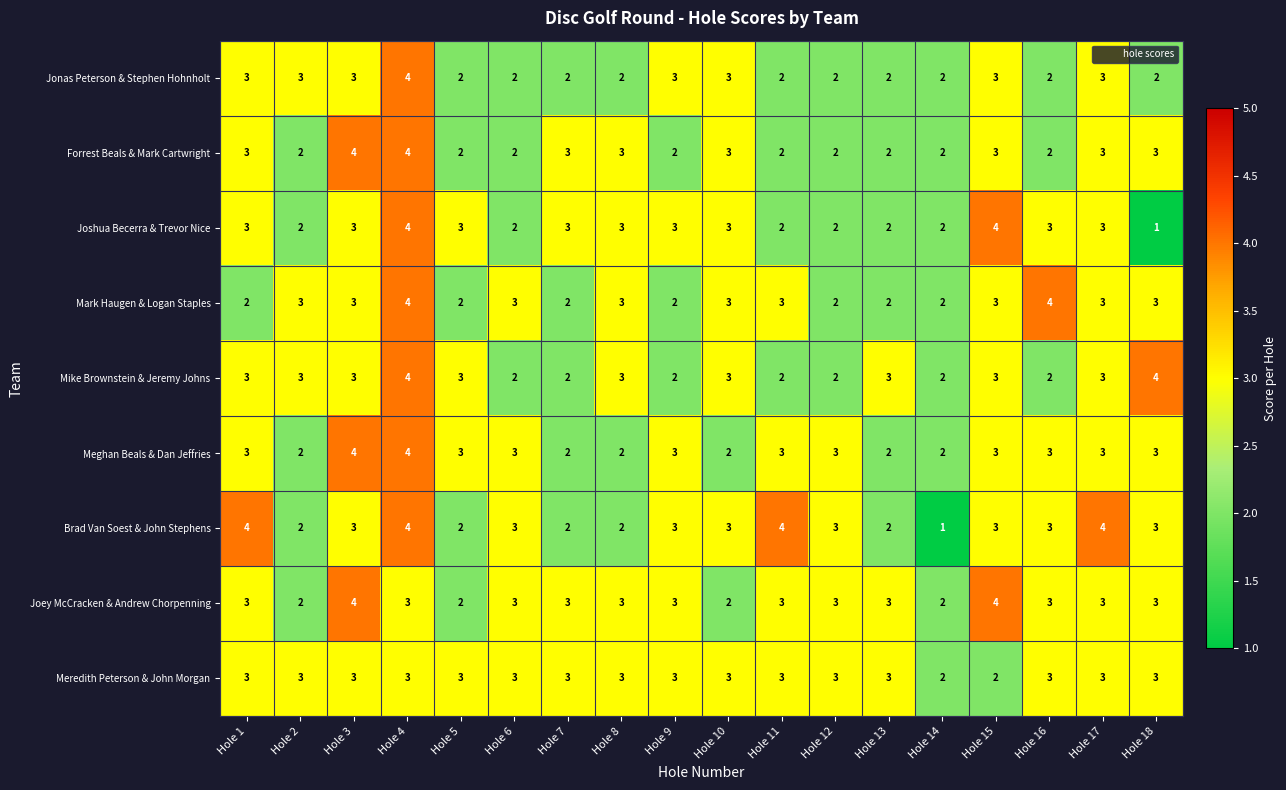

What is the sum of all Forrest Beals & Mark Cartwright values?

47